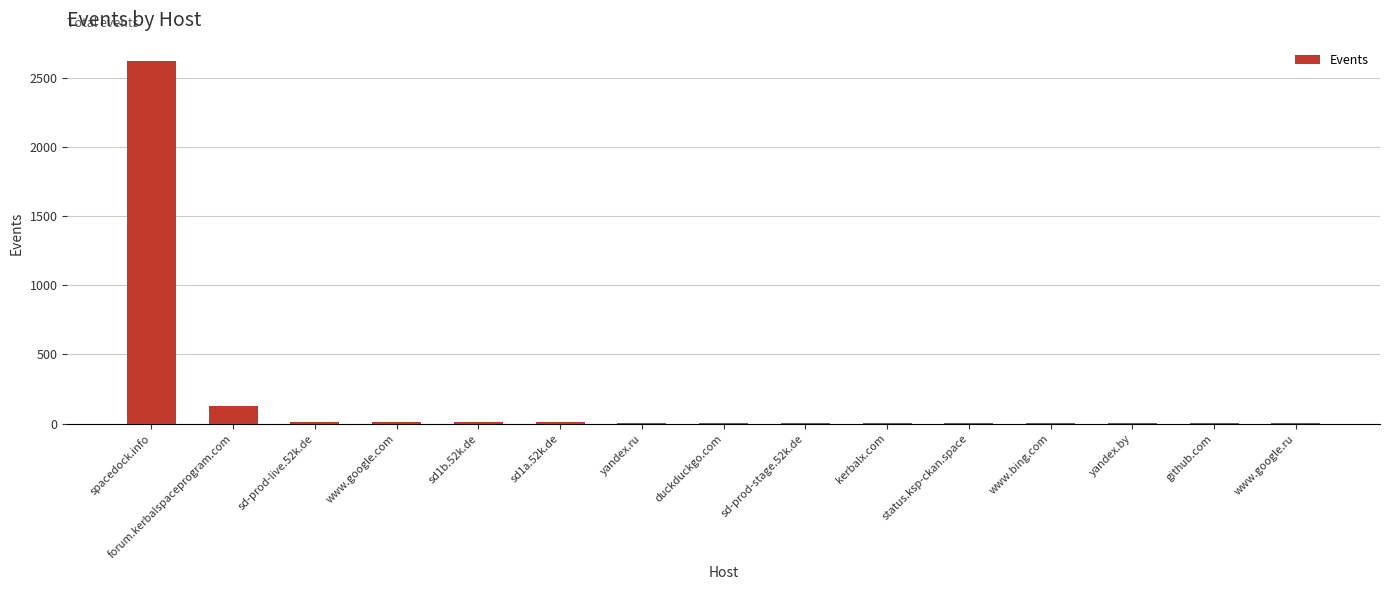

Where is the data nearest to the value 1311?

forum.kerbalspaceprogram.com